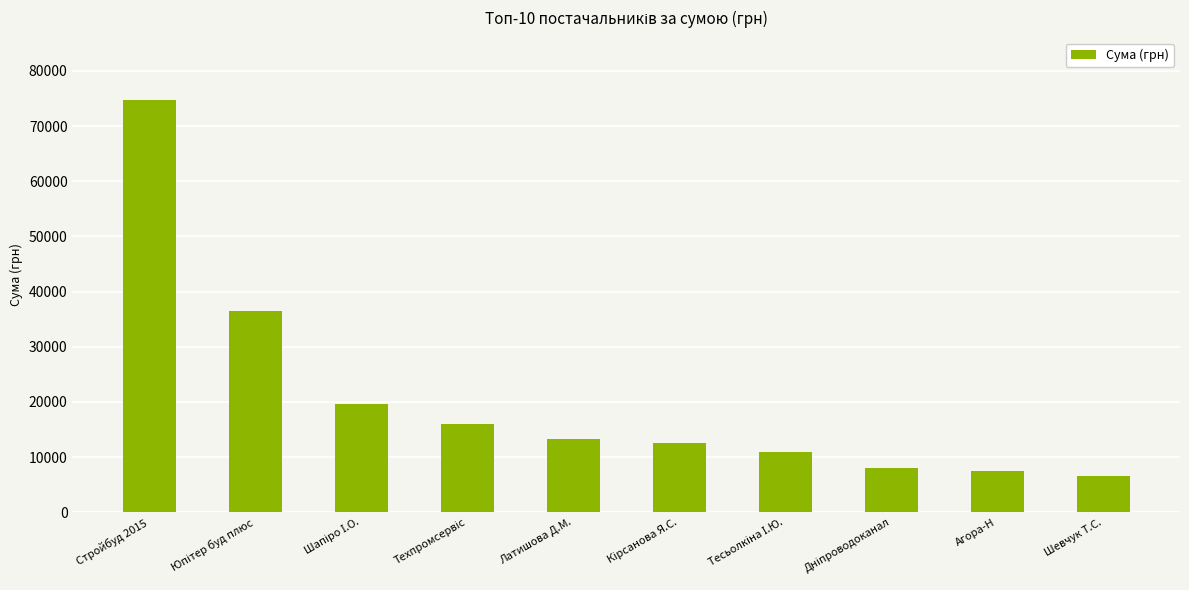

What is the label of the 9th bar from the left?

Агора-Н